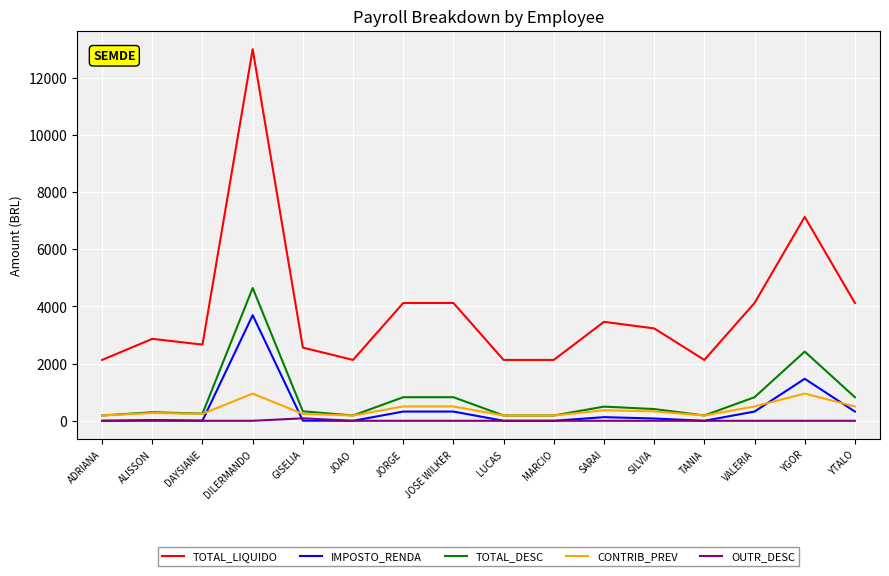

True or false: IMPOSTO_RENDA has more than 0 points higher than both neighbors.

True